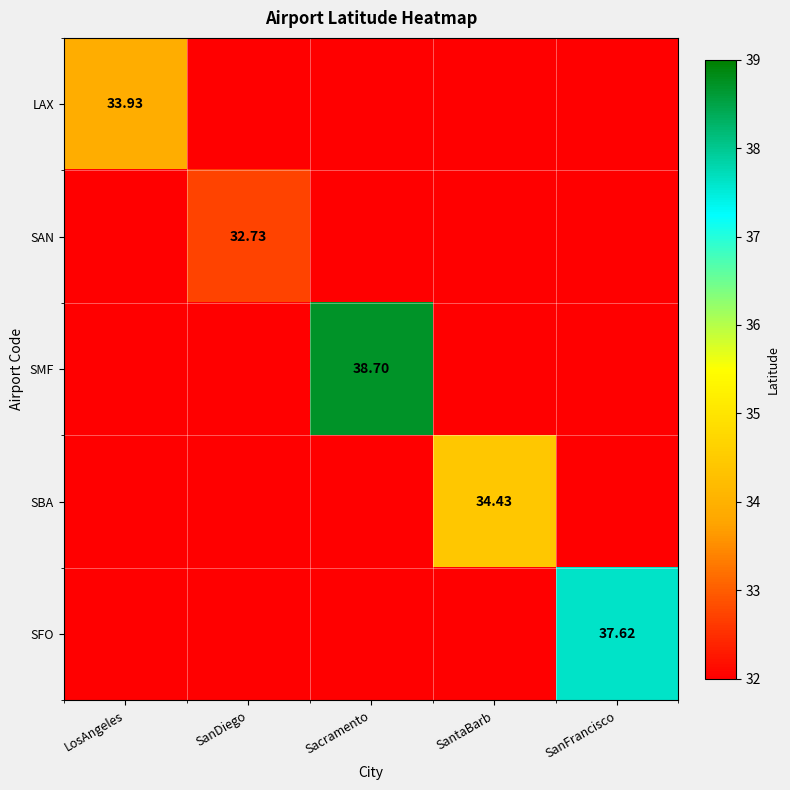

How many distinct data groups are displayed?

5